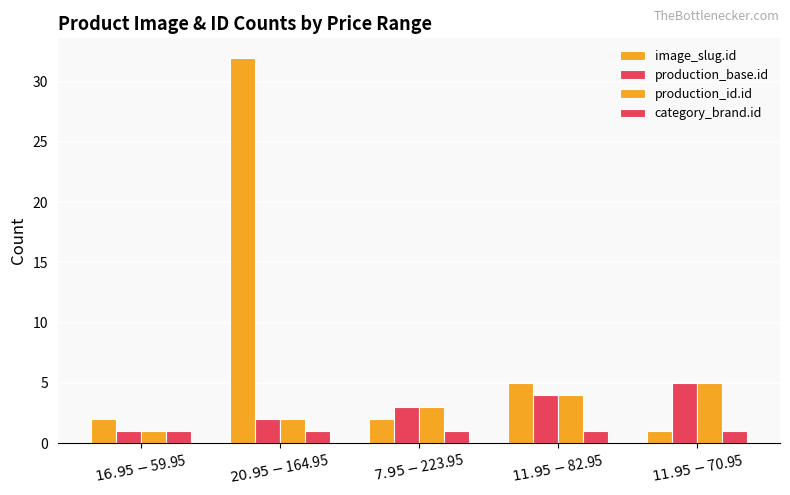

At how many categories does at least one series exceed 2?

4